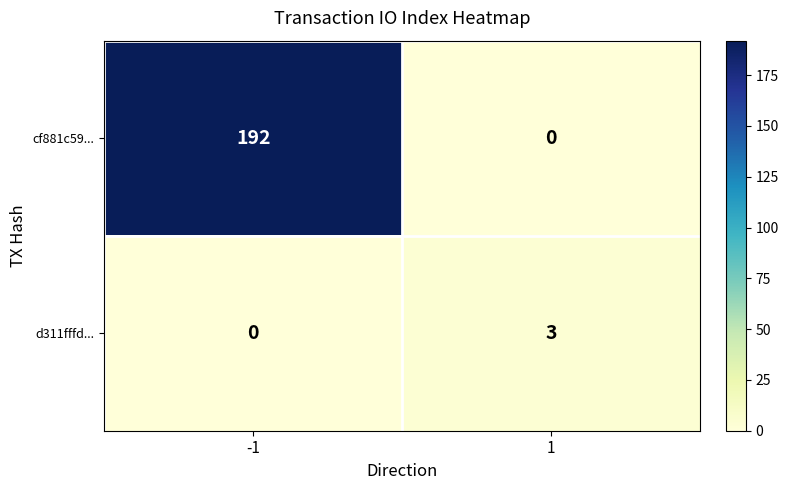

What is the total value across all series at -1?

192